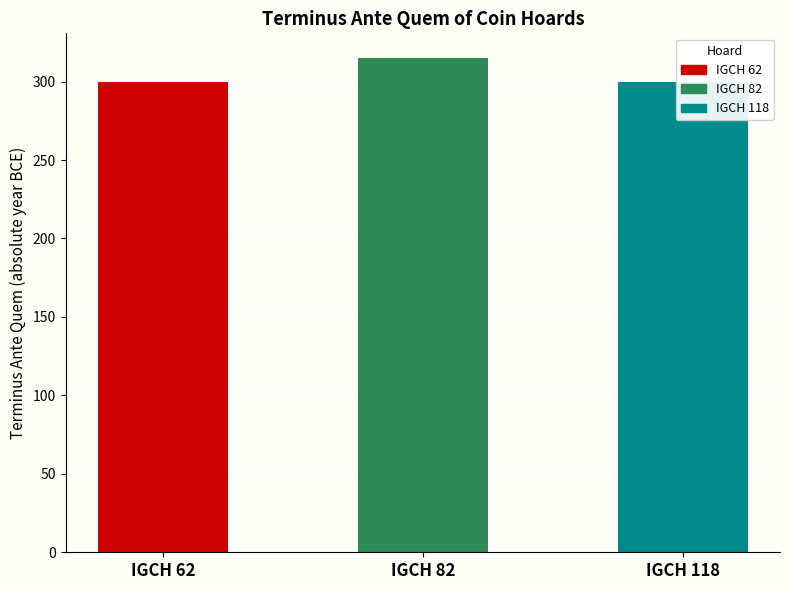

Reading right to left, what are all the values shown in this chart?

300	315	300